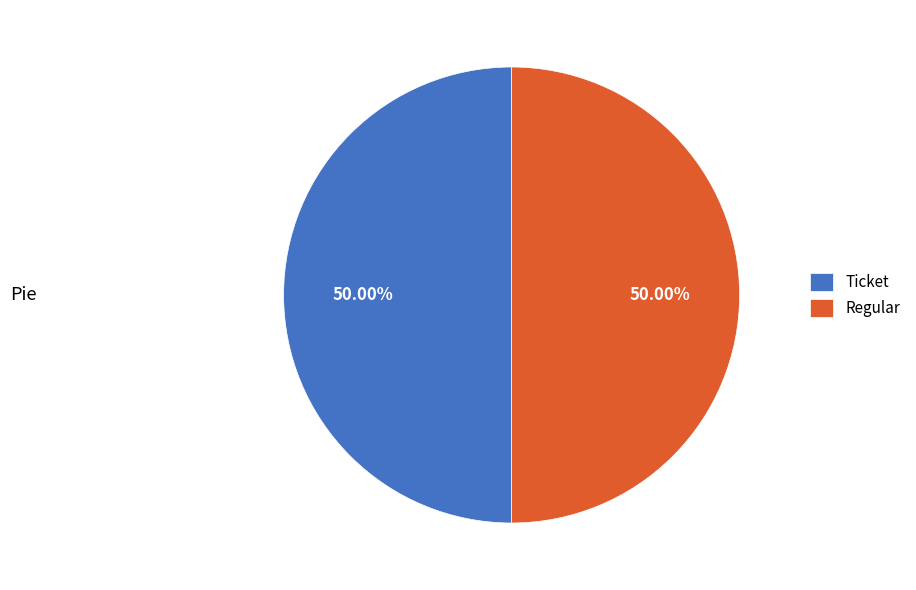

Combined, do Regular and Ticket account for over 50%?

Yes